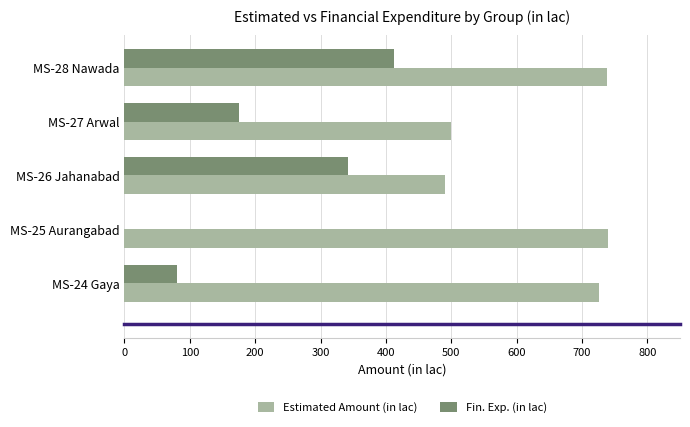

Is it true that Fin. Exp. (in lac) equals 342.7 at MS-26 Jahanabad?

True